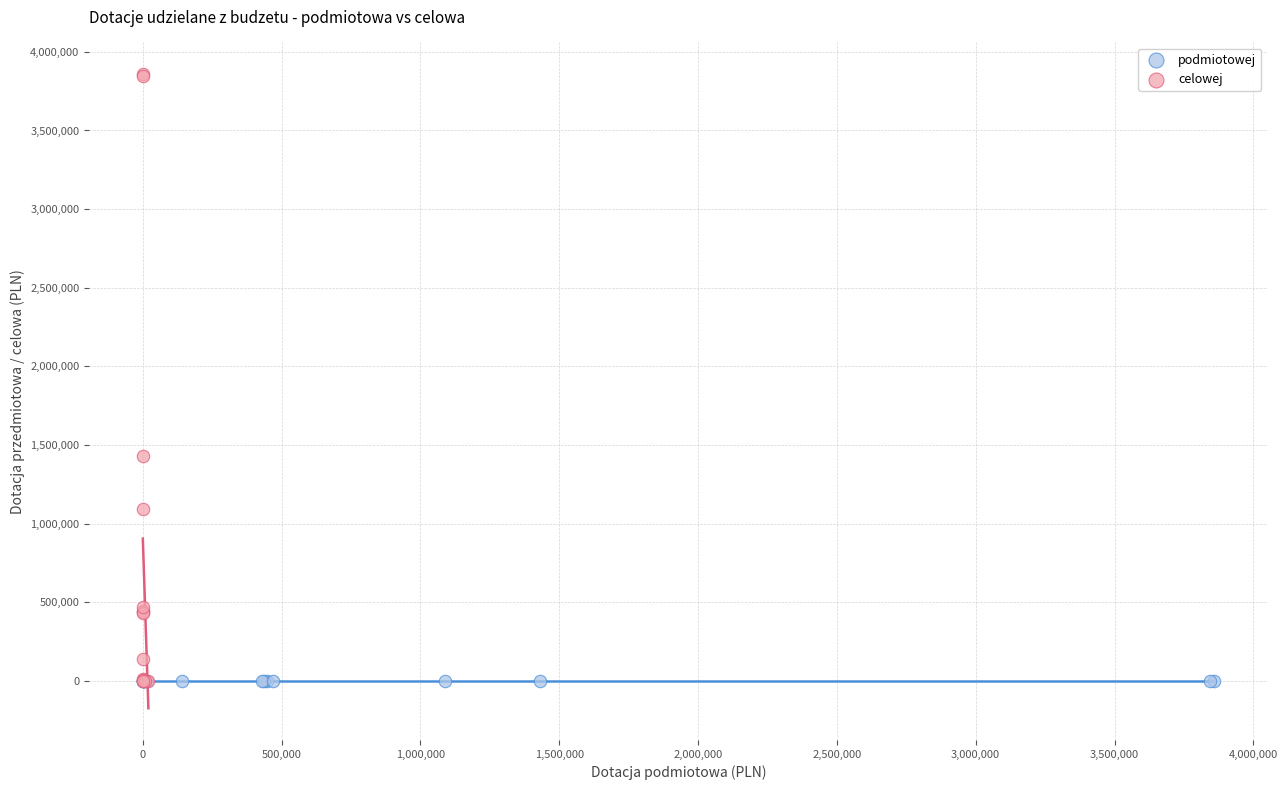

Which series contains the highest Y value?

celowej